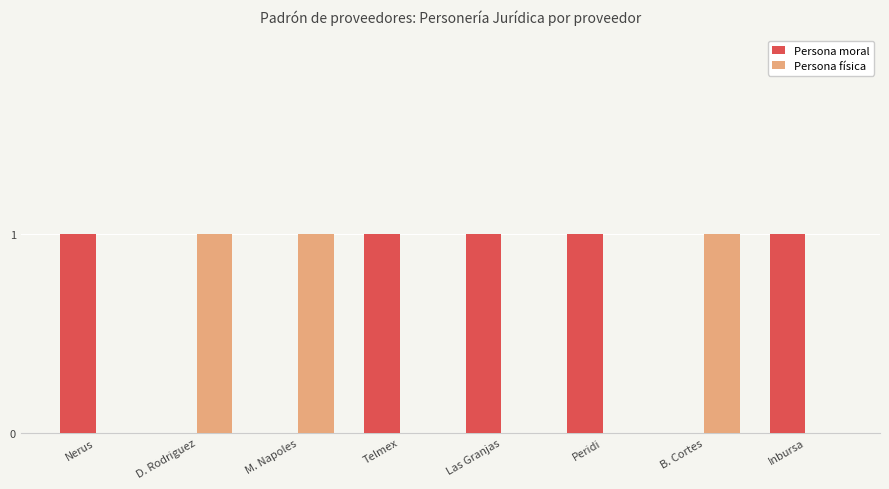

The Persona física series shows 0 at Inbursa. True or false?

True